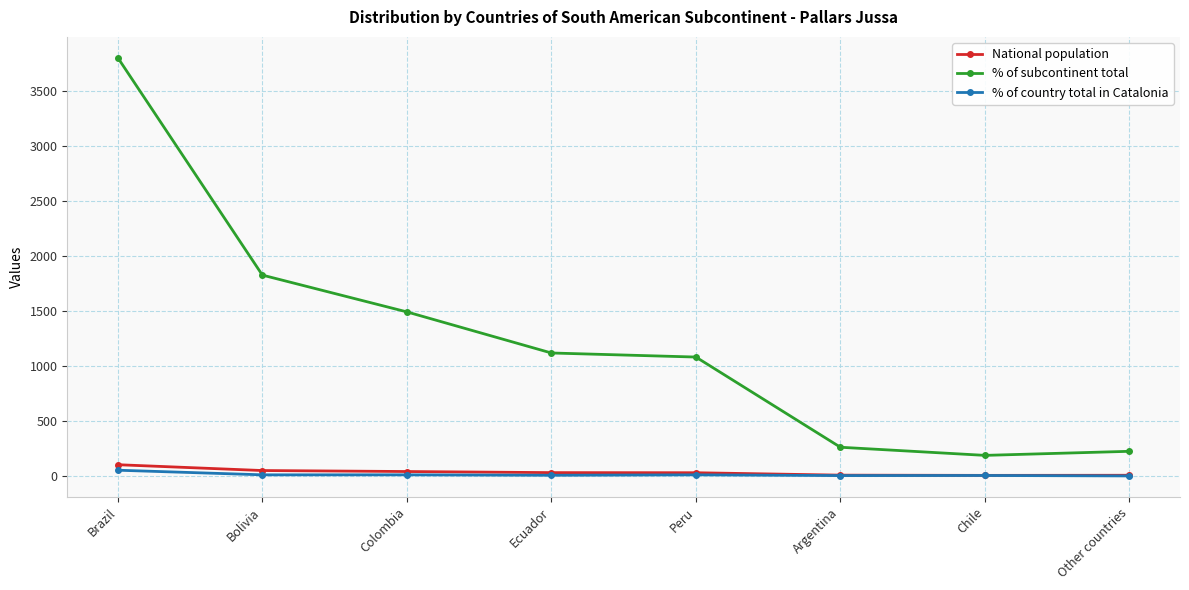

What is the value of the % of subcontinent total point at the 4th from the left?

1119